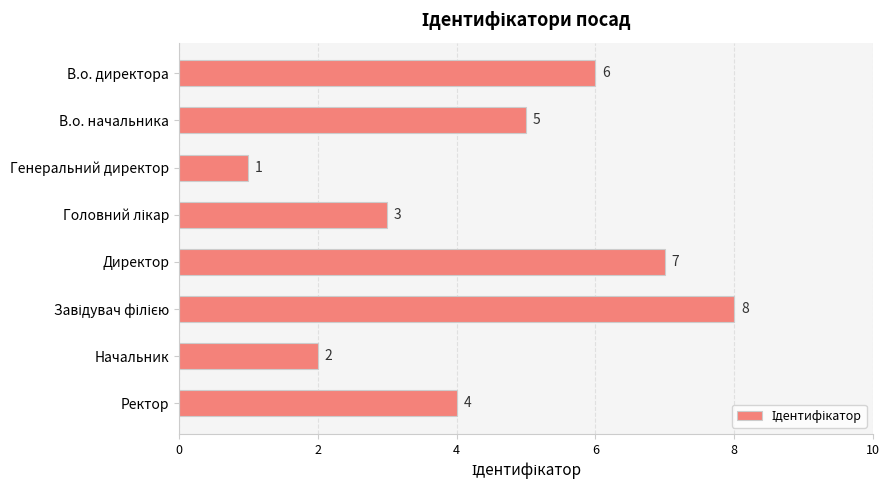

Does the chart contain stacked bars?

No